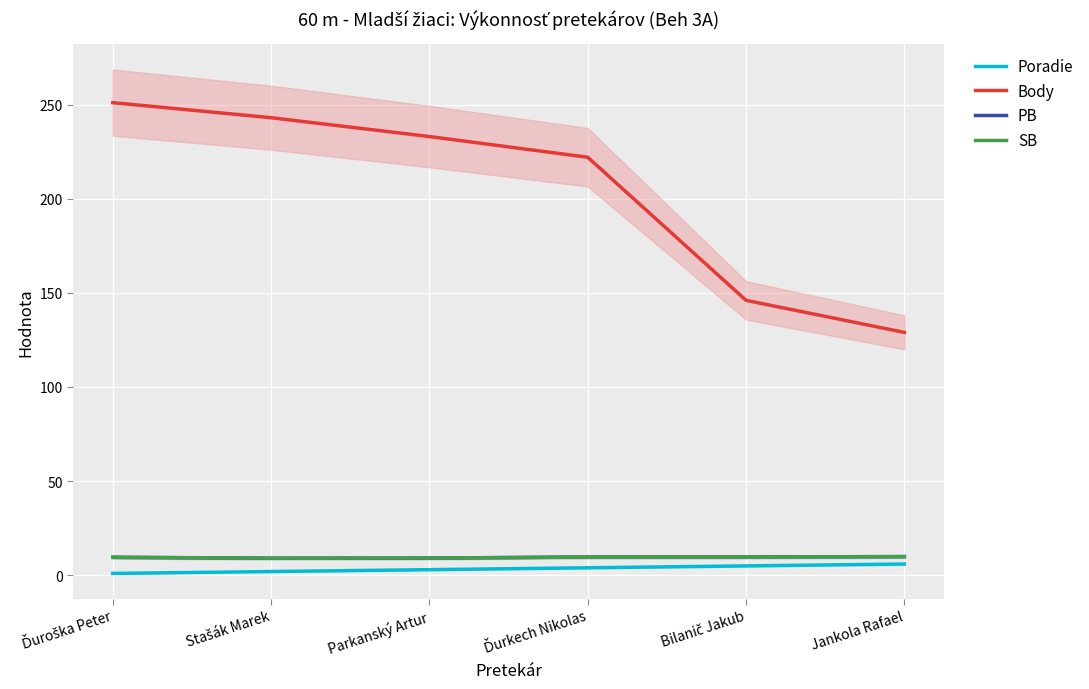

What is the sum of the Body values at Bilanič Jakub and Jankola Rafael?

275.0